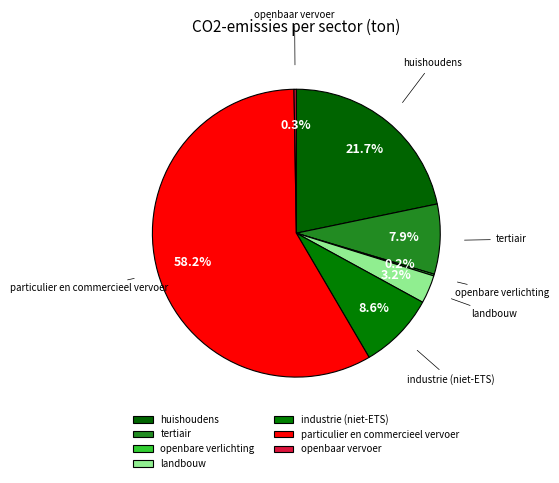

To the nearest percent, what is the combined percentage of industrie (niet-ETS) and huishoudens?

30%